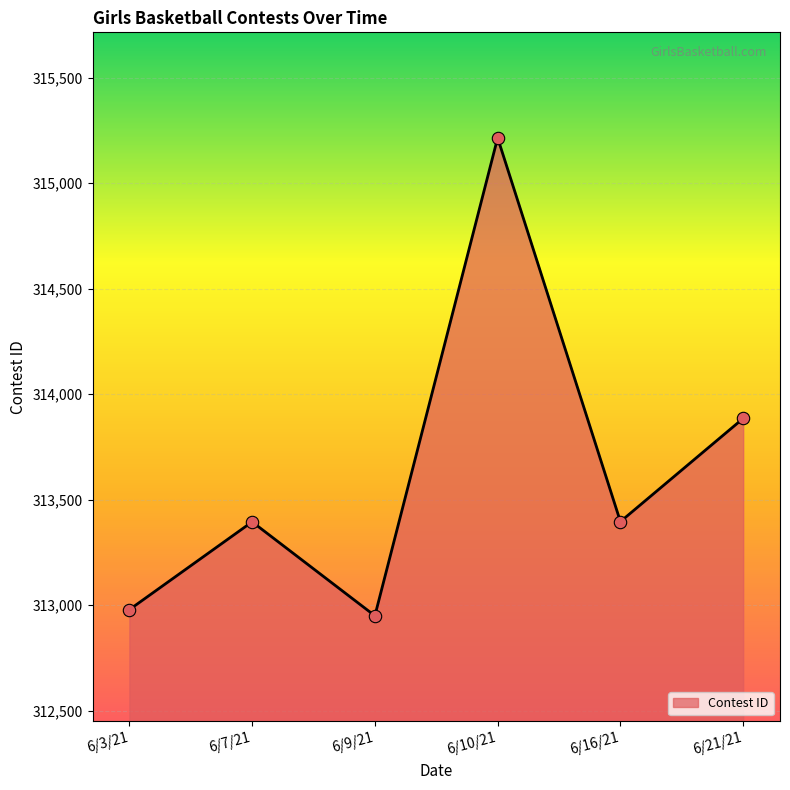

What is the ratio of the value at 6/7/21 to the value at 6/21/21?

1.0